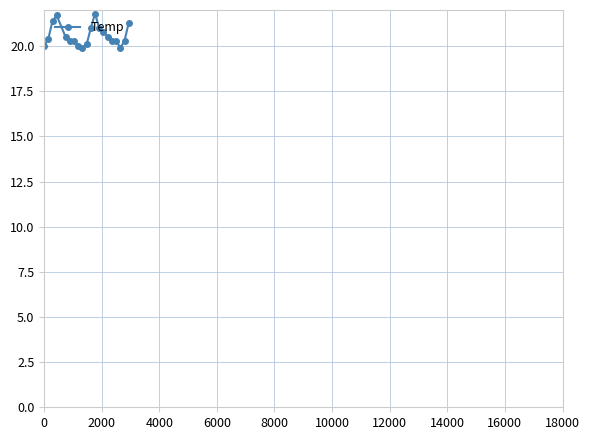

What is the difference between the second highest and minimum values?

1.8